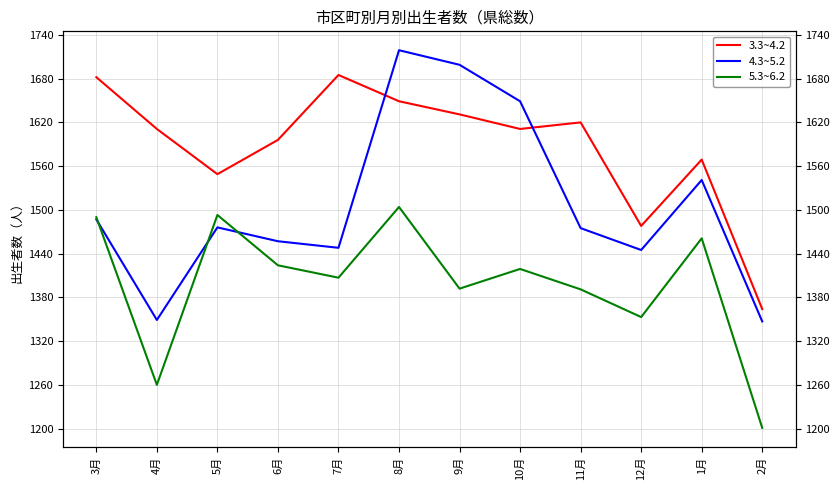

Between 4月 and 11月, which is larger?

11月